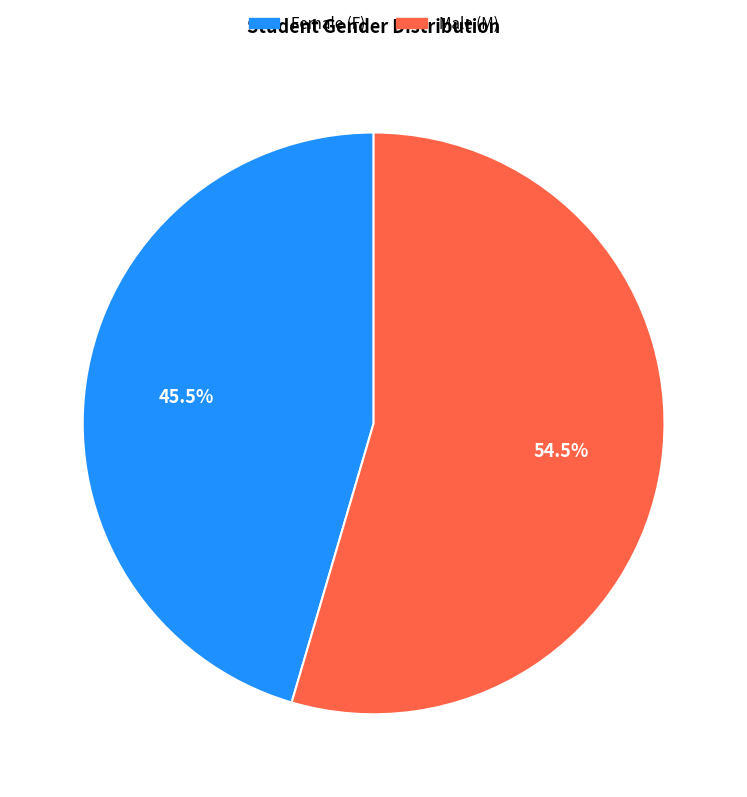

Rank the categories by value from highest to lowest.

Male (M), Female (F)